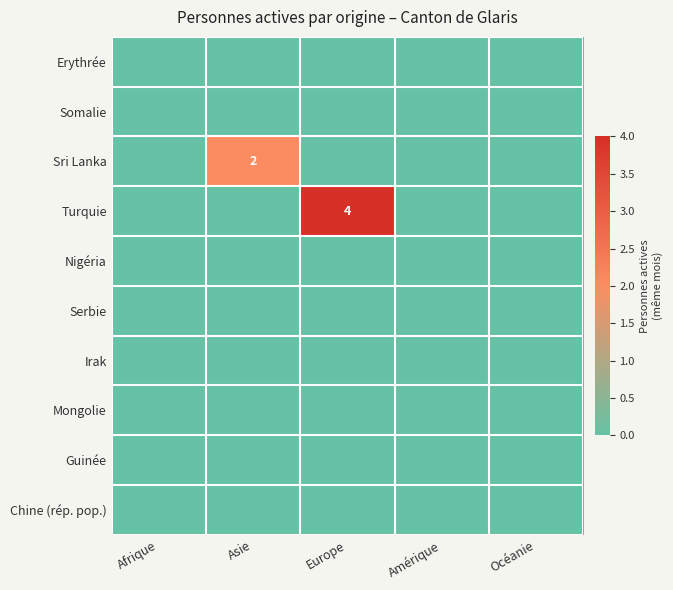

At which label does Mongolie reach its peak?

Afrique